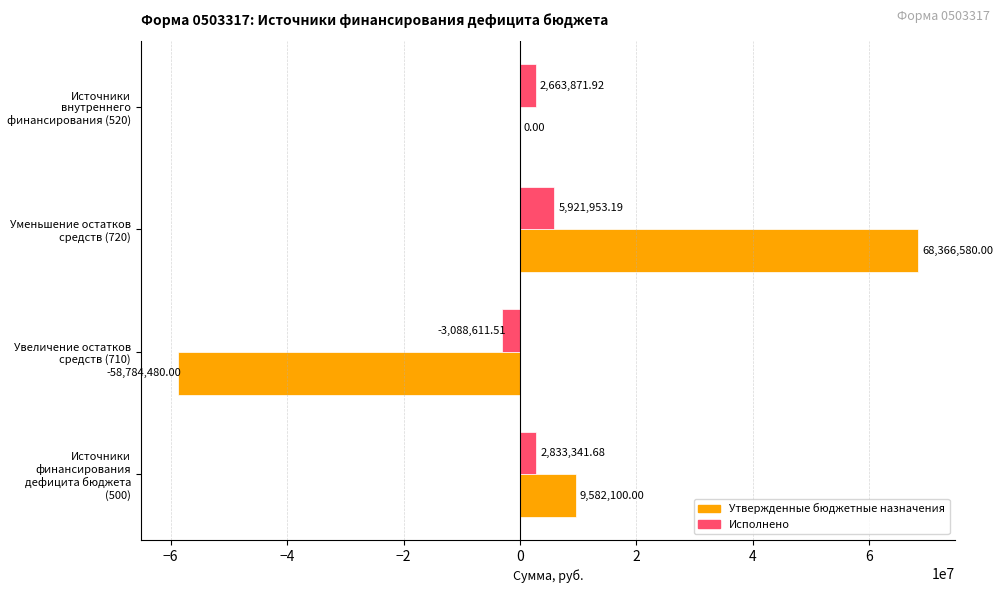

Which series changed the most between Уменьшение остатков средств (720) and Источники внутреннего финансирования (520)?

Утвержденные бюджетные назначения